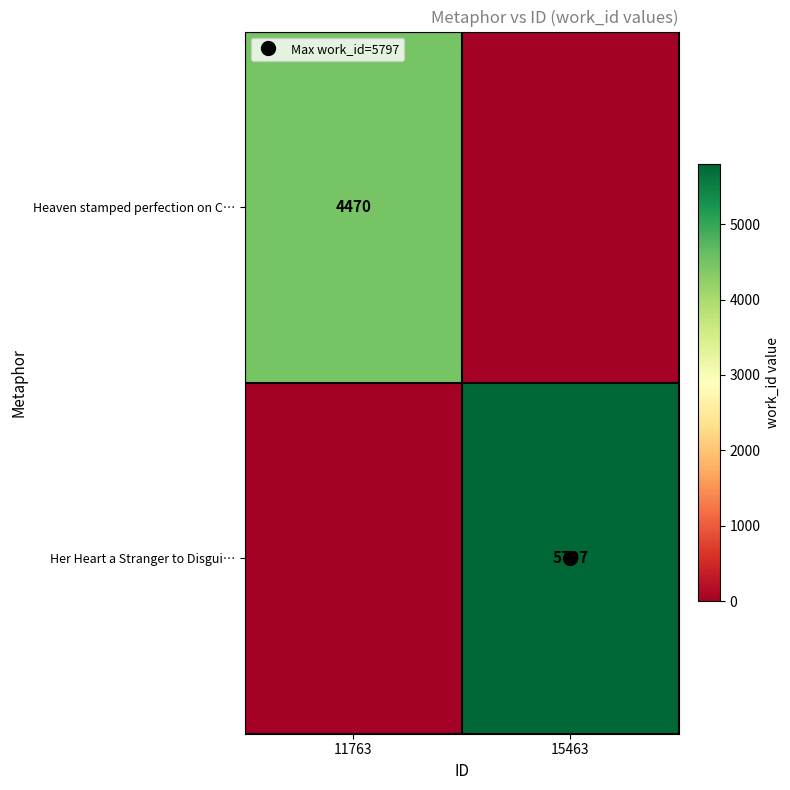

The value of Heaven stamped perfection on C… at 11763 is 1152. True or false?

False